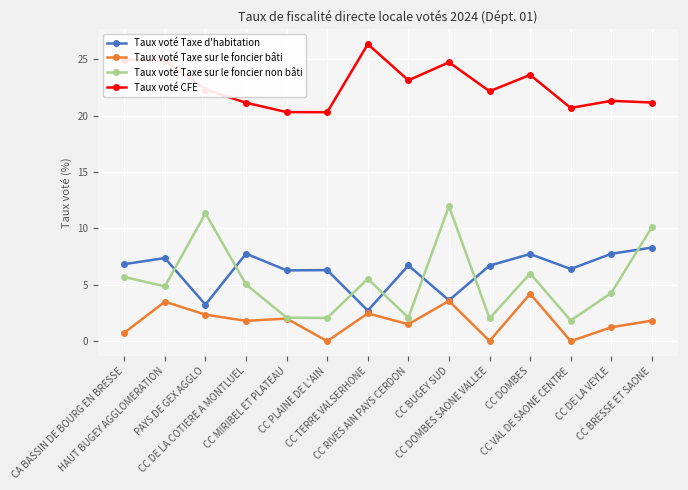

What is the sum of all Taux voté Taxe d'habitation values?

87.7